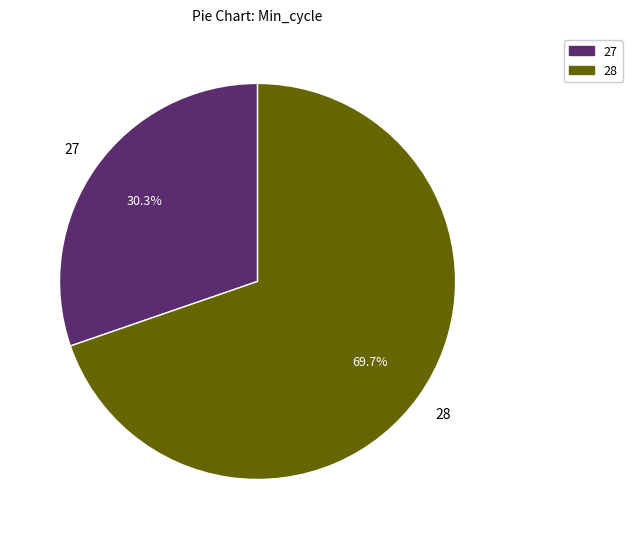

Count the number of slices in the pie.

2